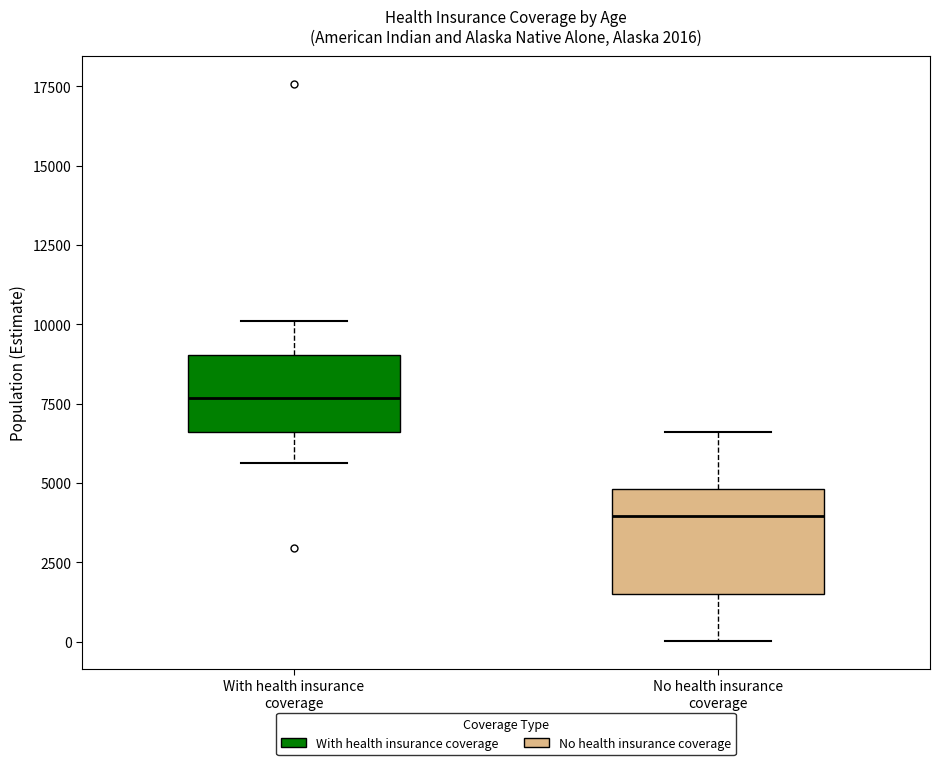

Comparing the boxes themselves (not the whiskers), which one is the tallest?

No health insurance coverage